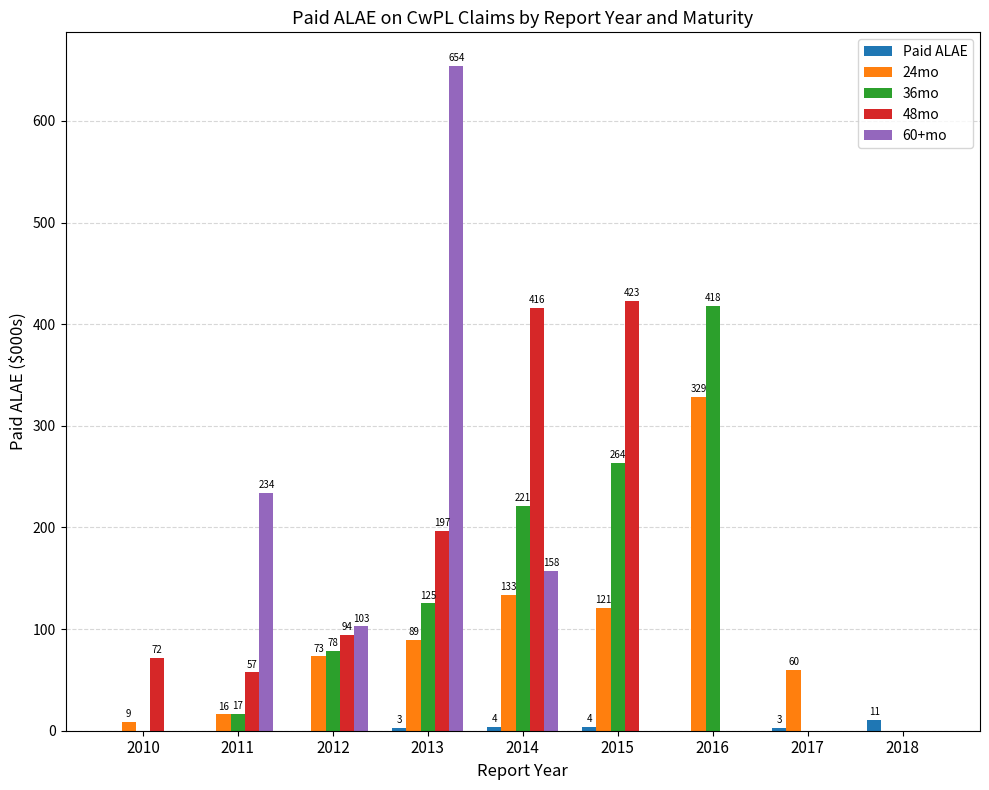

Where is 60+mo nearest to the value 327?

2011